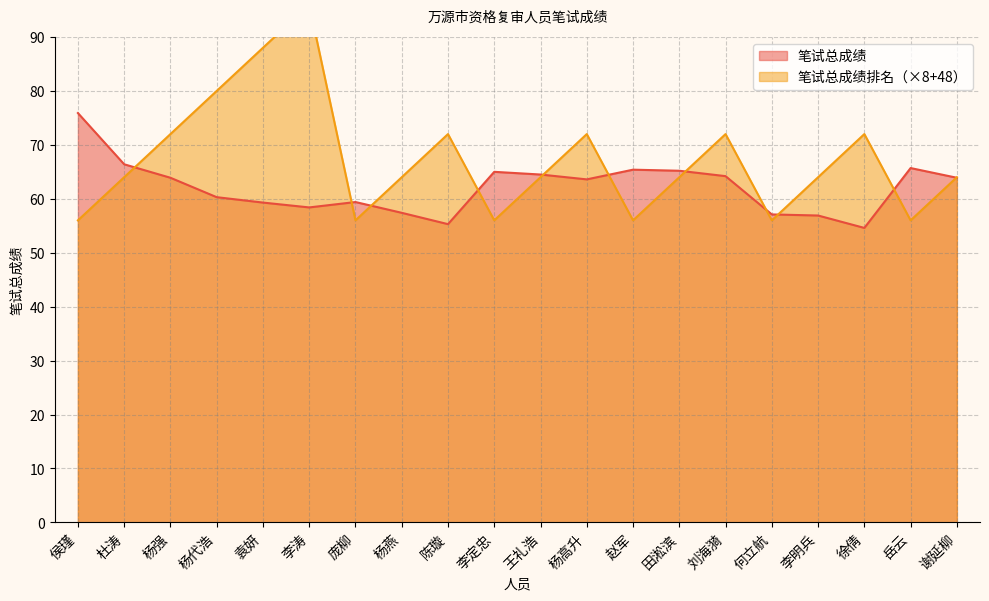

List the series in order of their overall mean, lowest first.

笔试总成绩, 笔试总成绩排名